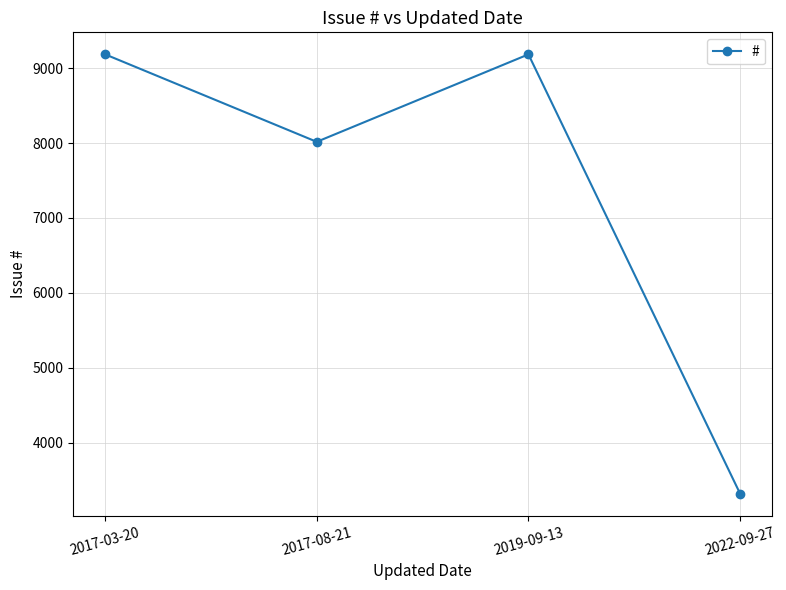

What is the change in value from 2017-08-21 to 2022-09-27?

-4697